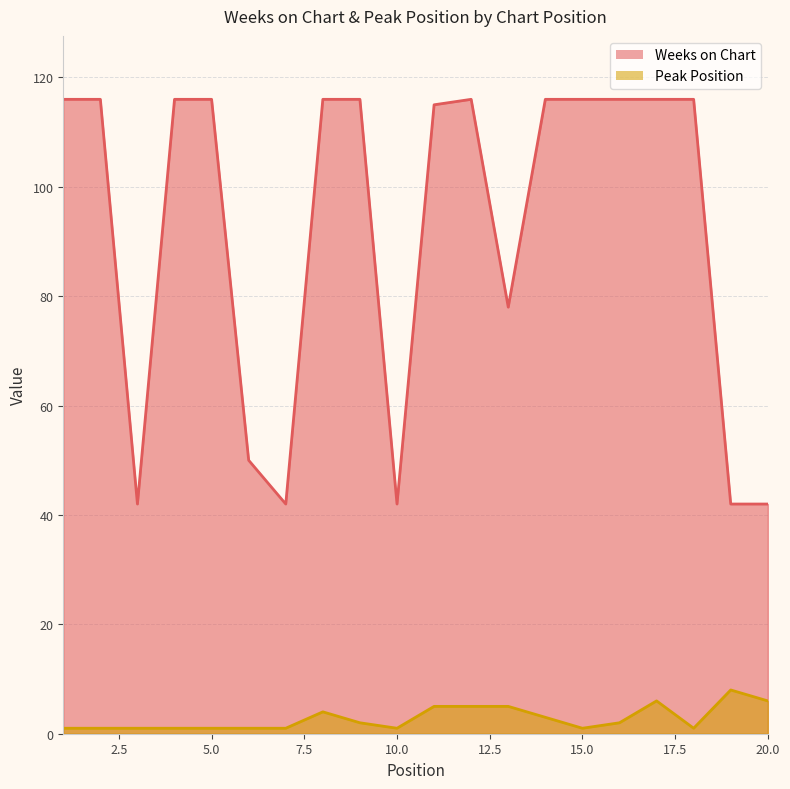

What is the value of the Peak Position point at the 12th from the left?

5